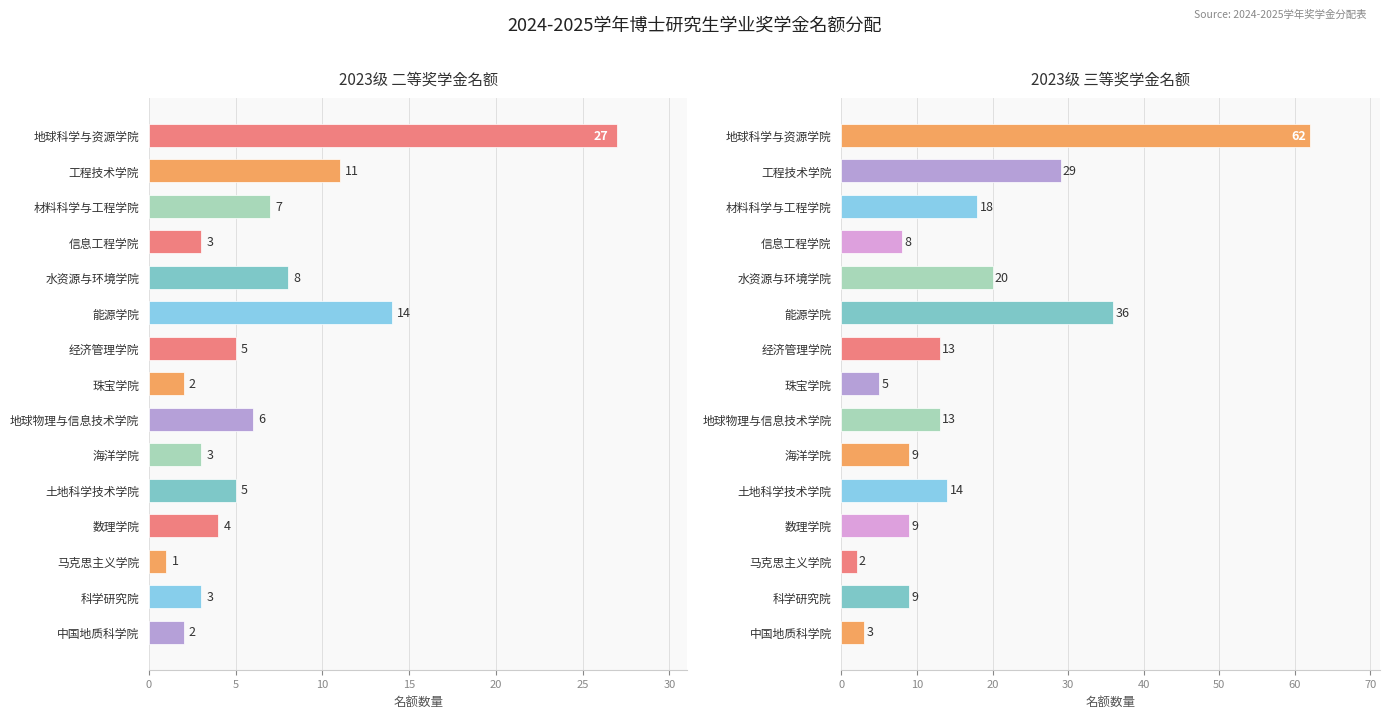

Does the chart contain any negative values?

No